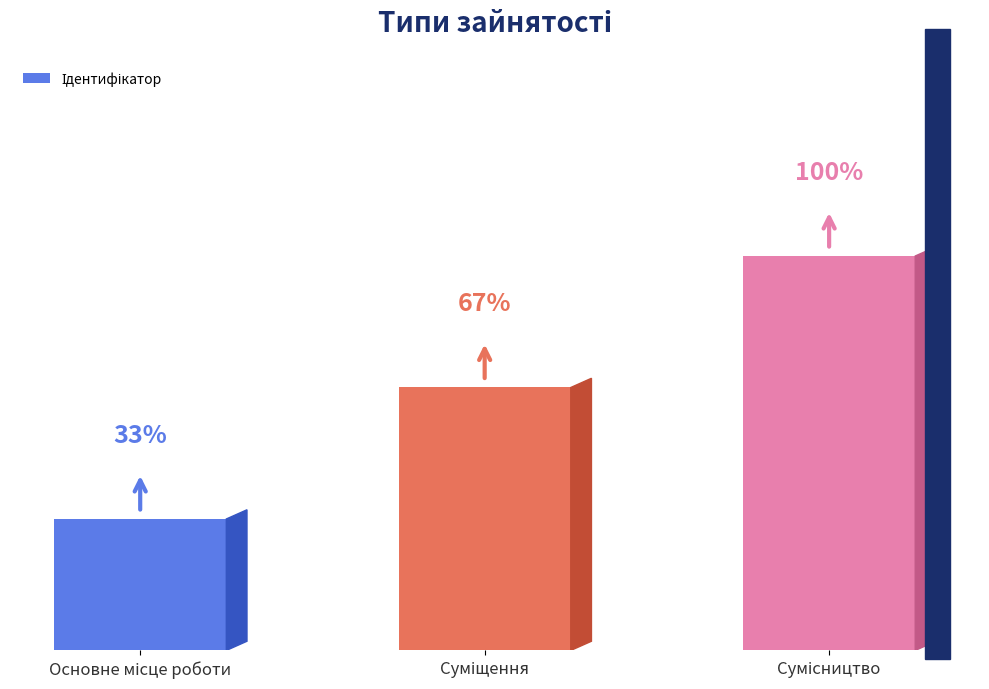

List the labels in order of value, smallest first.

Основне місце роботи, Суміщення, Сумісництво